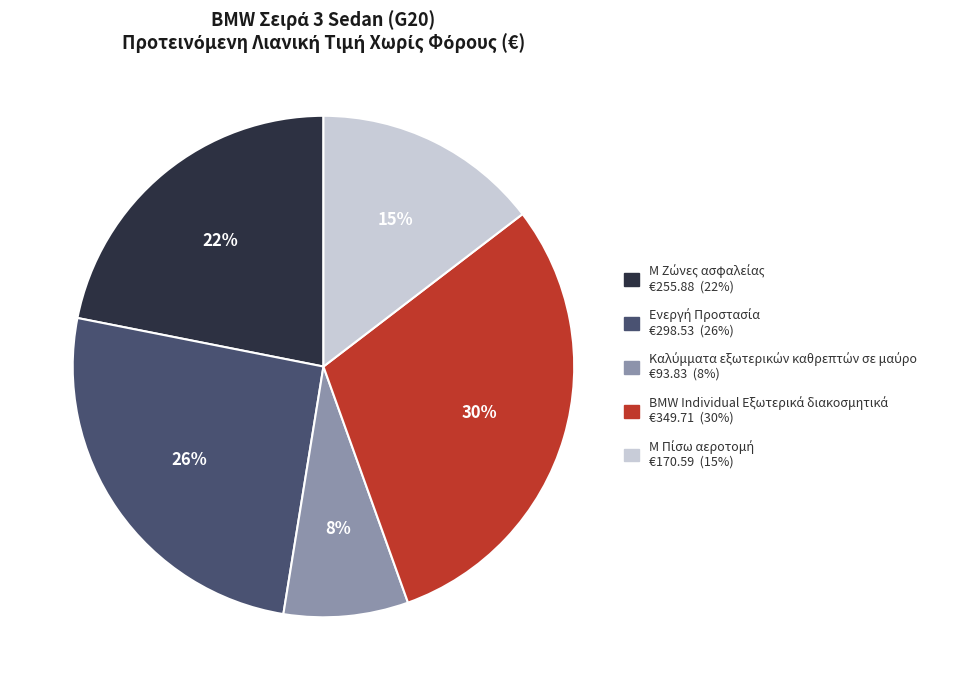

To the nearest percent, what is the average slice percentage?

20%